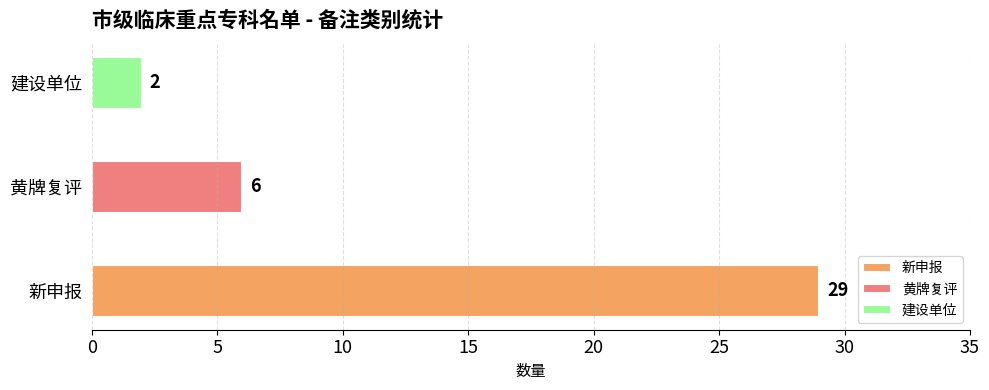

Rank the categories by value from lowest to highest.

建设单位, 黄牌复评, 新申报